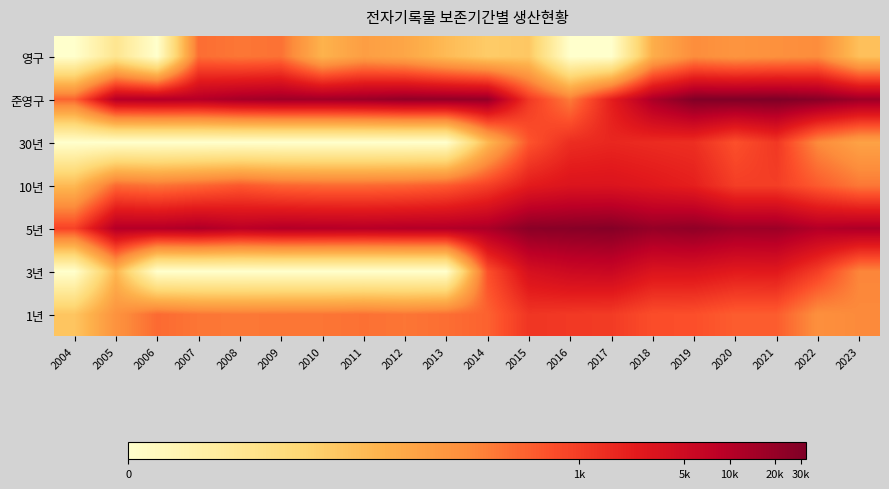

Which has a higher value, 2018 or 2007?

2007